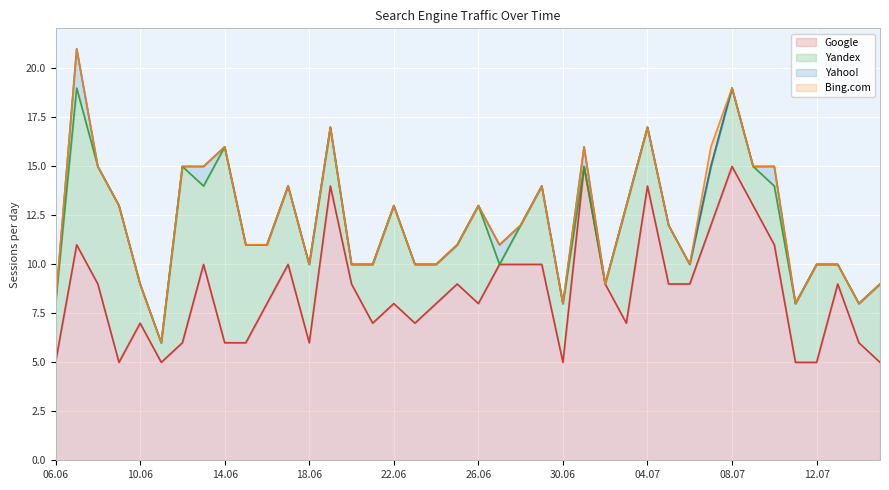

What is the highest value of the Google series?

15